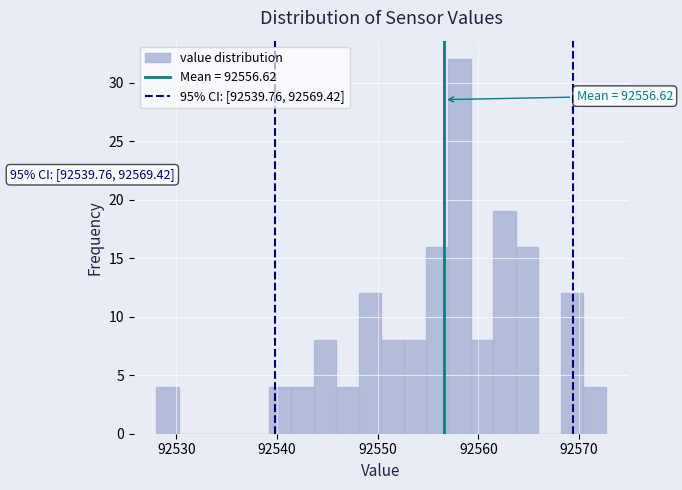

Read against the x-axis, roughly where is the centre of the tallest bar?

92558